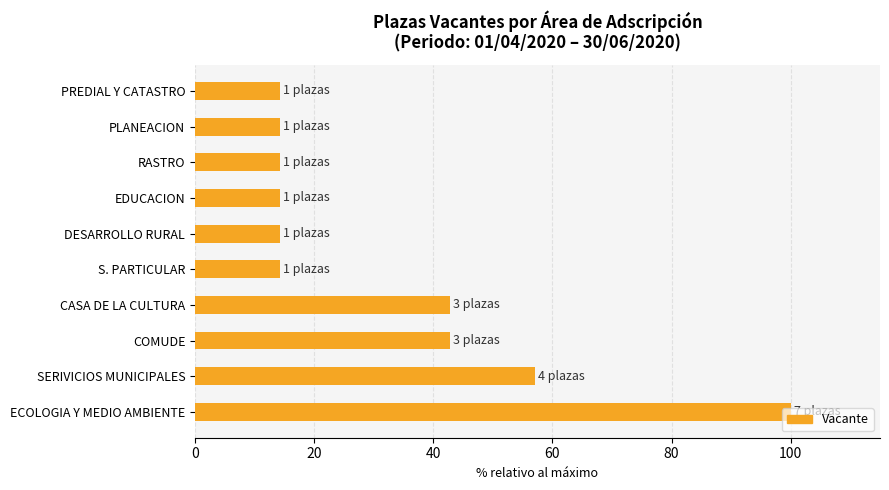

What is the maximum value for Vacante?

7